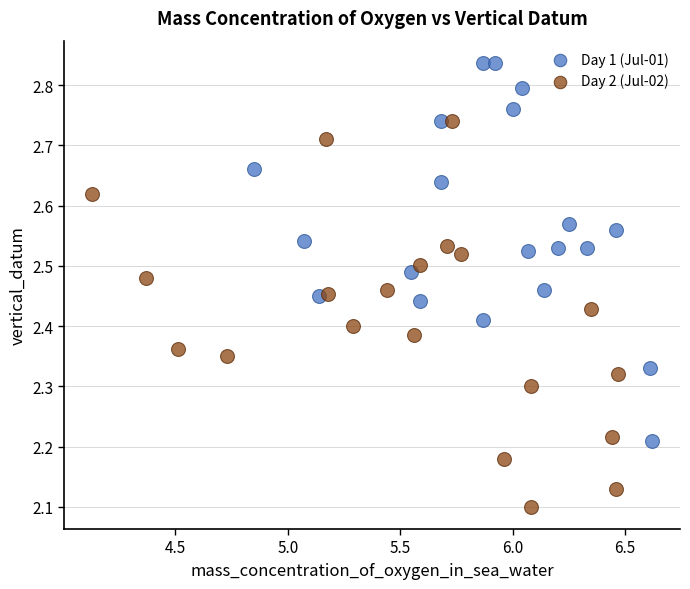

Which series contains the highest Y value?

Day 1 (Jul-01)